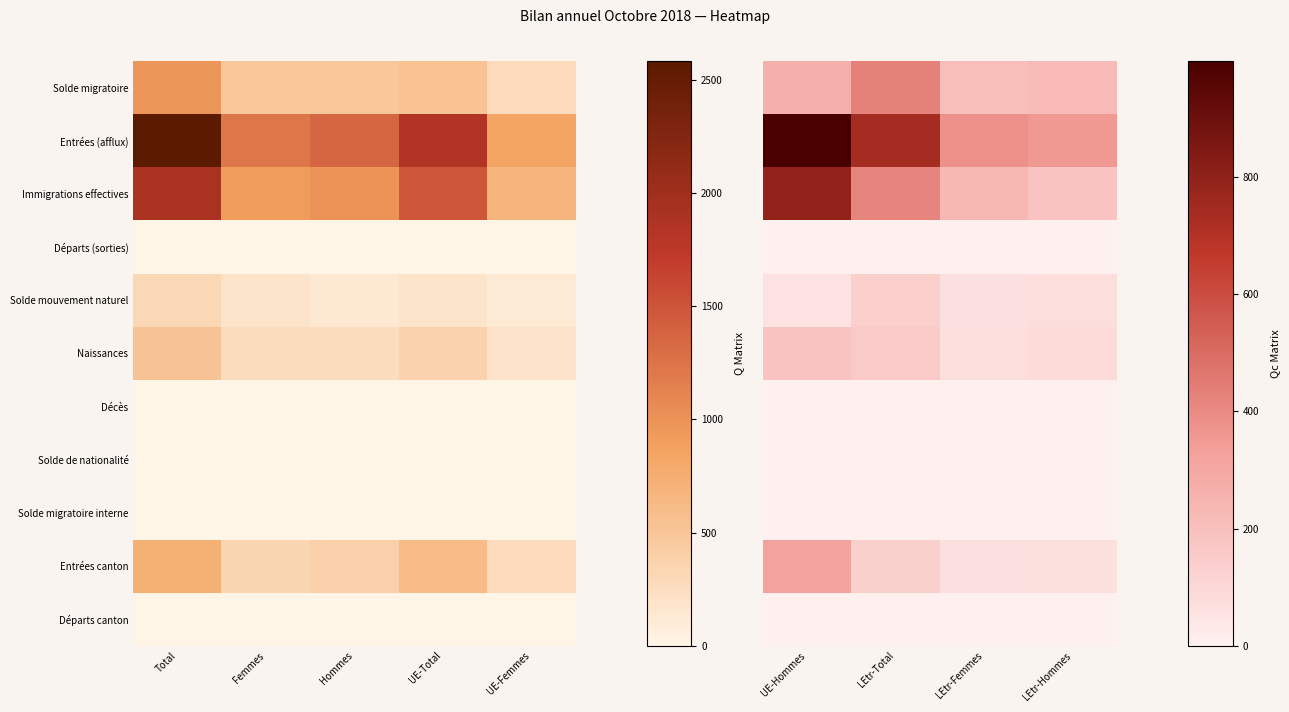

What is the difference between the Solde mouvement naturel values at LEtr-Total and LEtr-Hommes?

63